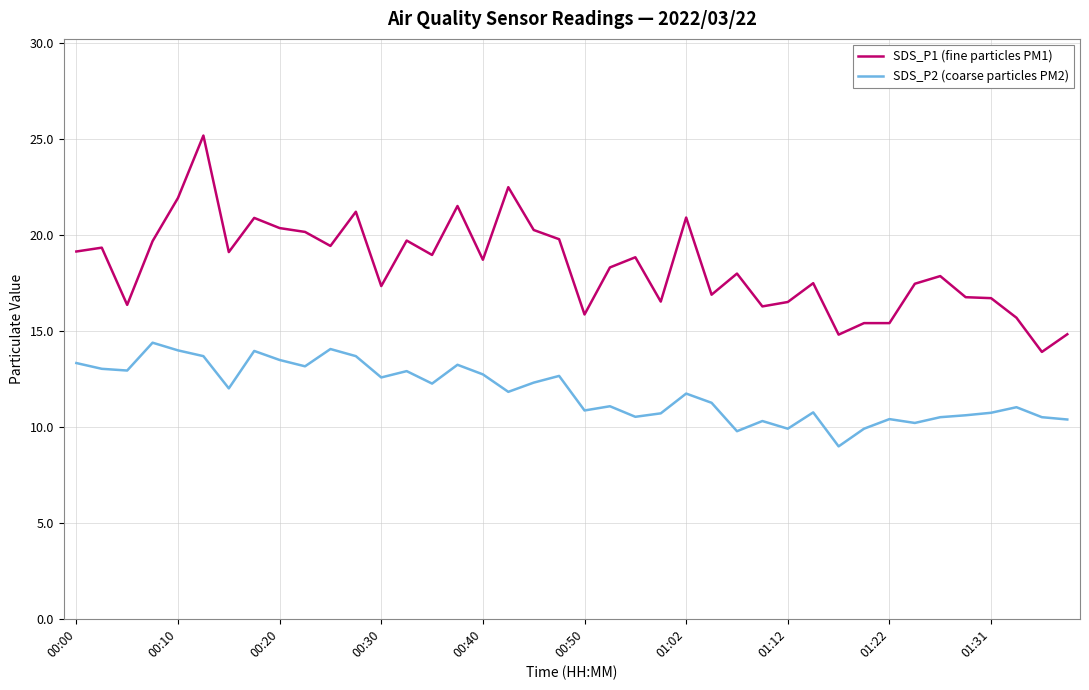

What is the sum of all SDS_P1 (fine particles PM1) values?

735.6